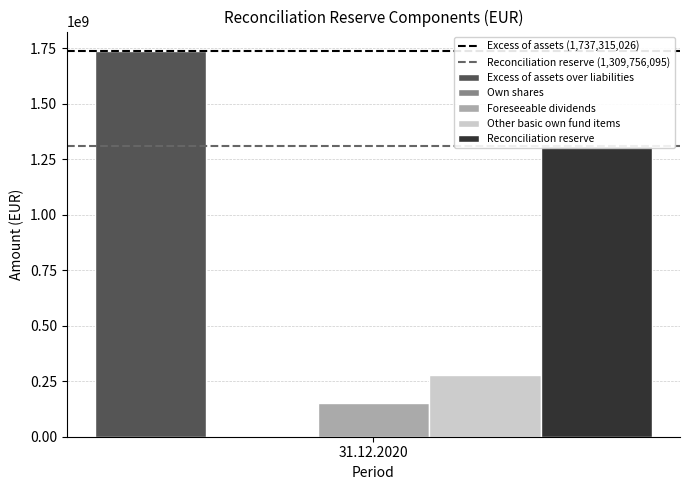

The value of Excess of assets (1,737,315,026) at 1 is 1737315026.0. True or false?

True